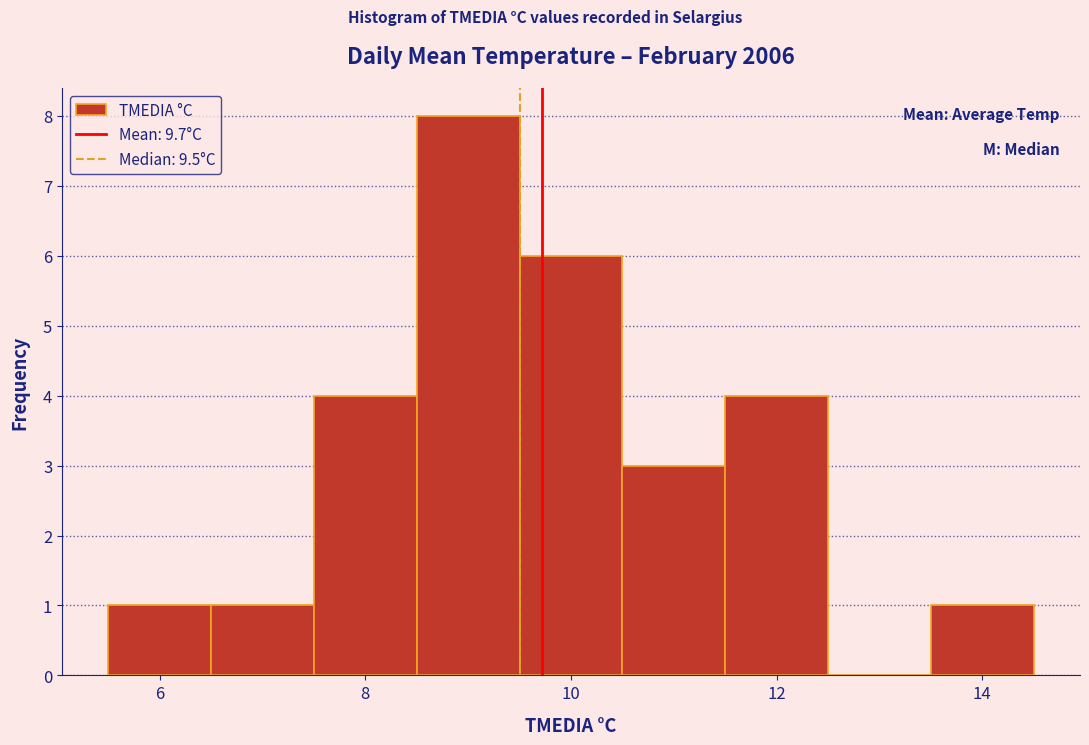

How tall is the bar that spans 9.5 to 10.5 on the x-axis? Neither the bar edges nor the heights are printed on the chart, so give them approximately, as read against the axes.

6